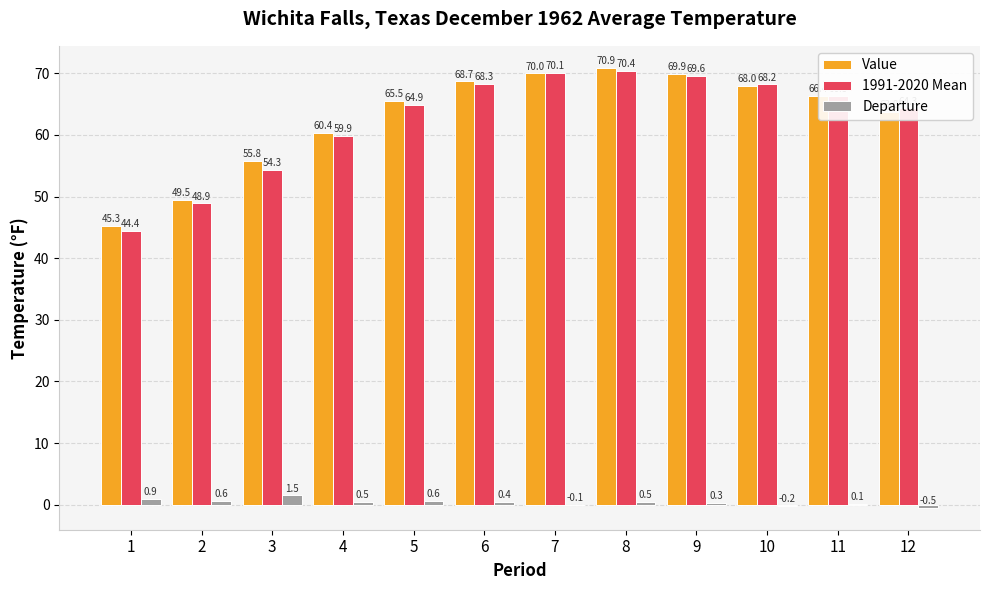

What is the average value of the Value series?

62.9